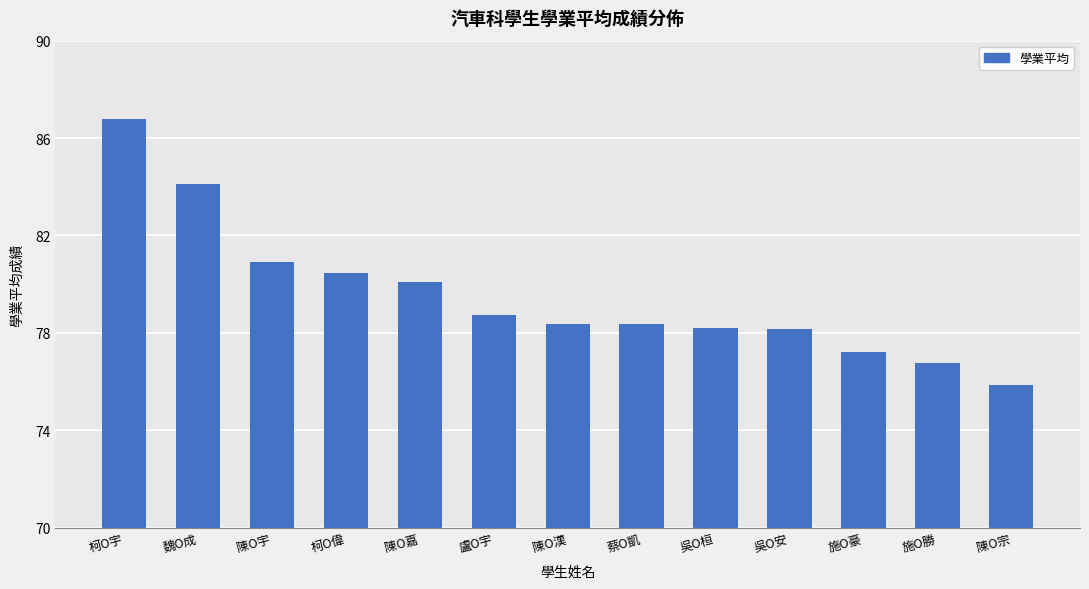

What is the maximum value shown in the chart?

86.8